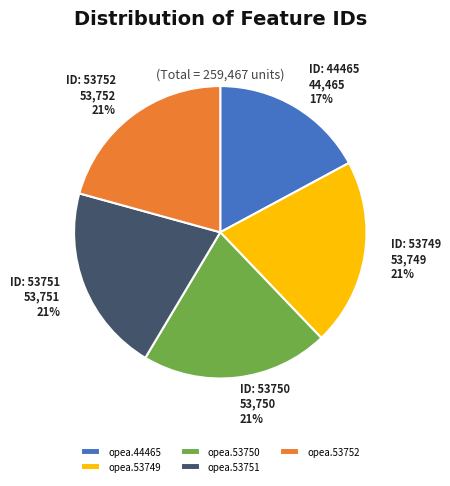

Is it true that opea.53751 is 21% of the pie?

True